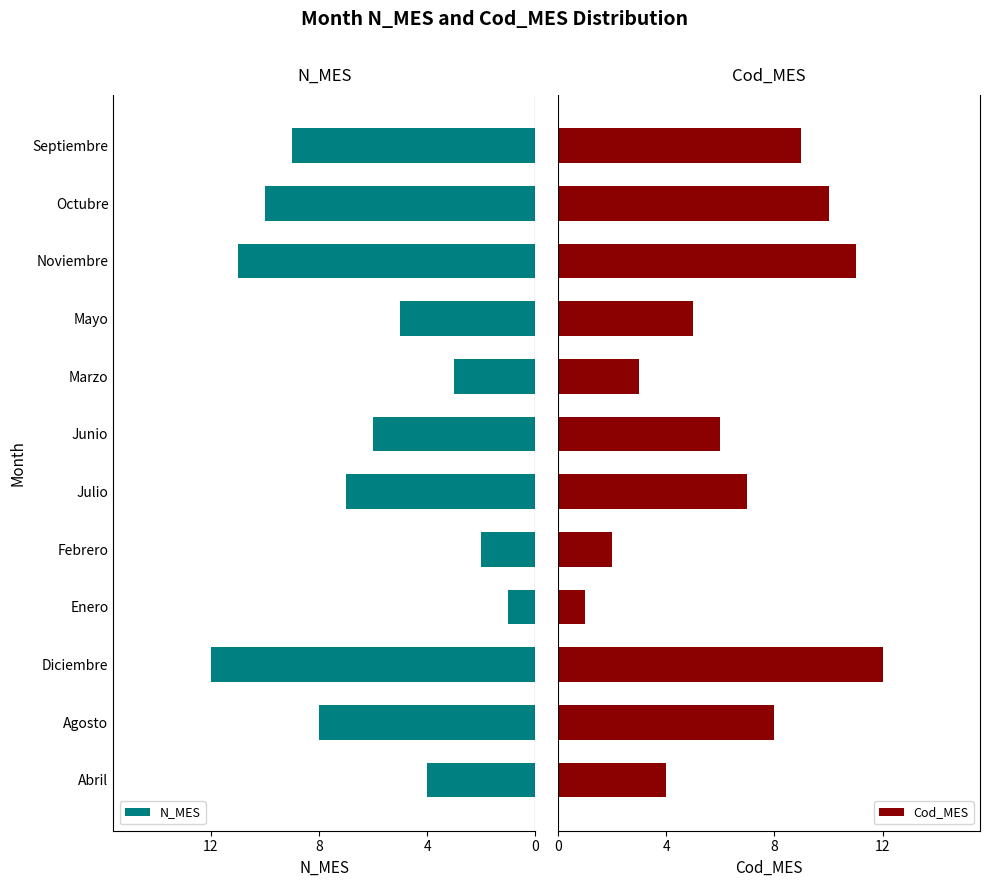

What is the difference between the maximum and minimum values in the Cod_MES series?

11